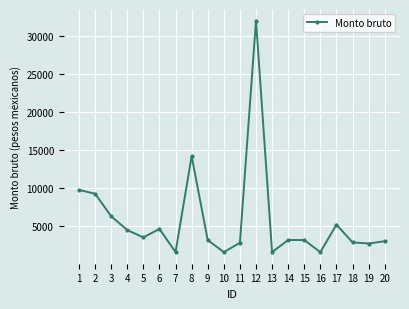

What is the sum of the values at 3 and 10?

7890.9